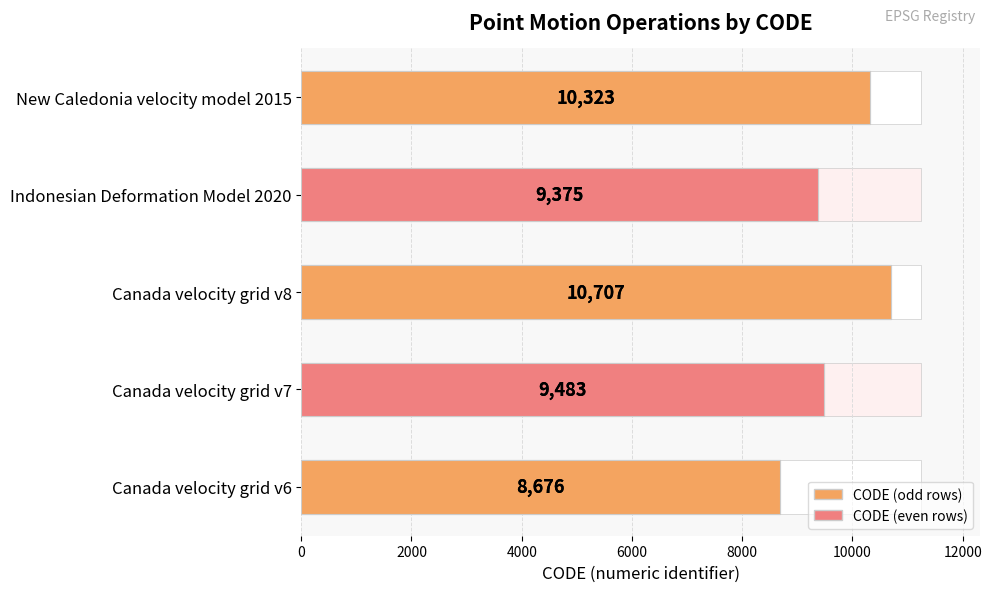

What is the approximate value at Indonesian Deformation Model 2020?

9375